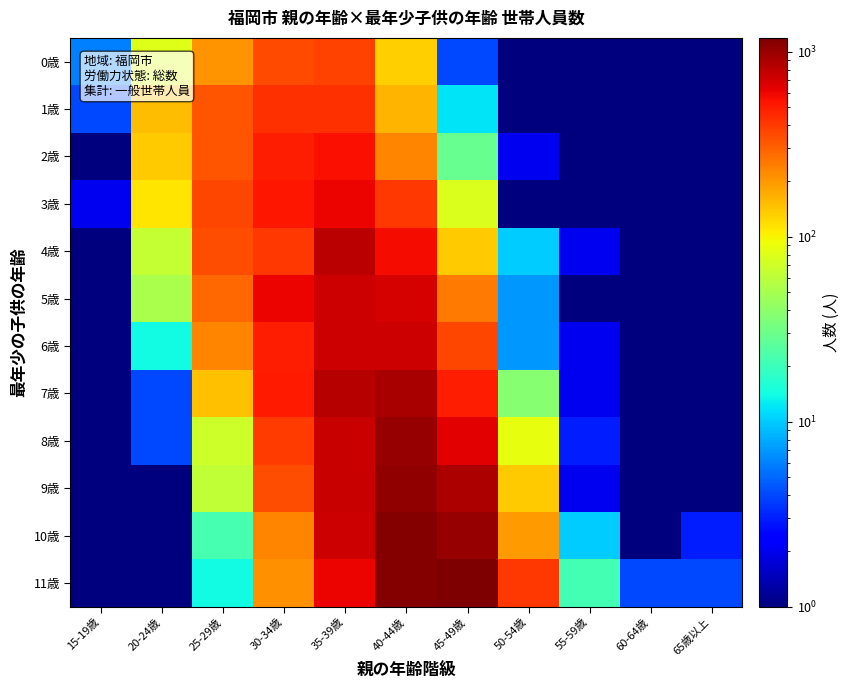

Reading right to left, list all the values displayed in this chart.

0歳: 65歳以上=0.5	60-64歳=0.5	55-59歳=0.5	50-54歳=0.5	45-49歳=4.0	40-44歳=131.0	35-39歳=382.0	30-34歳=354.0	25-29歳=204.0	20-24歳=81.0	15-19歳=6.0
1歳: 65歳以上=0.5	60-64歳=0.5	55-59歳=0.5	50-54歳=0.5	45-49歳=12.0	40-44歳=160.0	35-39歳=430.0	30-34歳=433.0	25-29歳=332.0	20-24歳=150.0	15-19歳=4.0
2歳: 65歳以上=0.5	60-64歳=0.5	55-59歳=0.5	50-54歳=2.0	45-49歳=29.0	40-44歳=232.0	35-39歳=556.0	30-34歳=501.0	25-29歳=327.0	20-24歳=136.0	15-19歳=0.5
3歳: 65歳以上=0.5	60-64歳=0.5	55-59歳=0.5	50-54歳=0.5	45-49歳=78.0	40-44歳=407.0	35-39歳=606.0	30-34歳=520.0	25-29歳=371.0	20-24歳=111.0	15-19歳=2.0
4歳: 65歳以上=0.5	60-64歳=0.5	55-59歳=2.0	50-54歳=10.0	45-49歳=137.0	40-44歳=577.0	35-39歳=810.0	30-34歳=415.0	25-29歳=343.0	20-24歳=65.0	15-19歳=0.5
5歳: 65歳以上=0.5	60-64歳=0.5	55-59歳=0.5	50-54歳=7.0	45-49歳=248.0	40-44歳=693.0	35-39歳=737.0	30-34歳=597.0	25-29歳=285.0	20-24歳=52.0	15-19歳=0.5
6歳: 65歳以上=0.5	60-64歳=0.5	55-59歳=2.0	50-54歳=7.0	45-49歳=369.0	40-44歳=740.0	35-39歳=728.0	30-34歳=496.0	25-29歳=227.0	20-24歳=14.0	15-19歳=0.5
7歳: 65歳以上=0.5	60-64歳=0.5	55-59歳=2.0	50-54歳=38.0	45-49歳=499.0	40-44歳=906.0	35-39歳=839.0	30-34歳=508.0	25-29歳=146.0	20-24歳=4.0	15-19歳=0.5
8歳: 65歳以上=0.5	60-64歳=0.5	55-59歳=3.0	50-54歳=87.0	45-49歳=635.0	40-44歳=1024.0	35-39歳=743.0	30-34歳=398.0	25-29歳=70.0	20-24歳=4.0	15-19歳=0.5
9歳: 65歳以上=0.5	60-64歳=0.5	55-59歳=2.0	50-54歳=134.0	45-49歳=894.0	40-44歳=1060.0	35-39歳=757.0	30-34歳=352.0	25-29歳=63.0	20-24歳=0.5	15-19歳=0.5
10歳: 65歳以上=3.0	60-64歳=0.5	55-59歳=10.0	50-54歳=192.0	45-49歳=1025.0	40-44歳=1126.0	35-39歳=730.0	30-34歳=228.0	25-29歳=22.0	20-24歳=0.5	15-19歳=0.5
11歳: 65歳以上=4.0	60-64歳=4.0	55-59歳=21.0	50-54歳=409.0	45-49歳=1189.0	40-44歳=1141.0	35-39歳=598.0	30-34歳=213.0	25-29歳=14.0	20-24歳=0.5	15-19歳=0.5